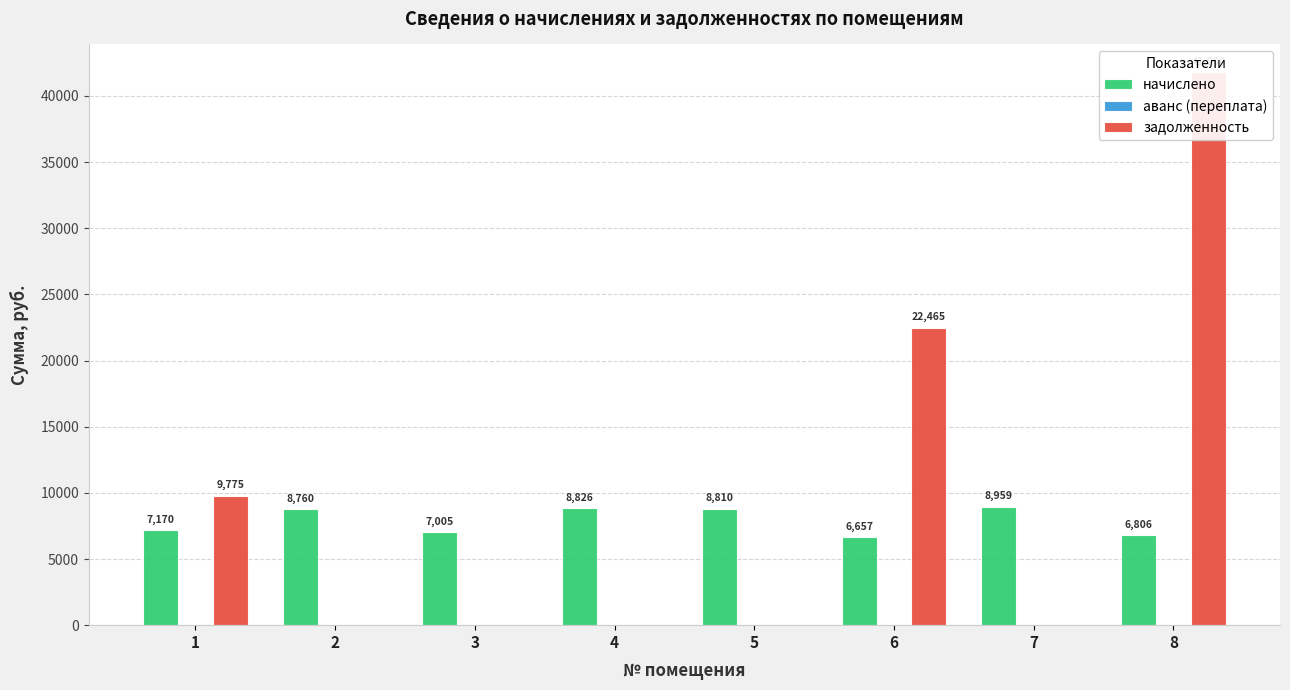

The аванс (переплата) series shows 0.0 at 4. True or false?

True